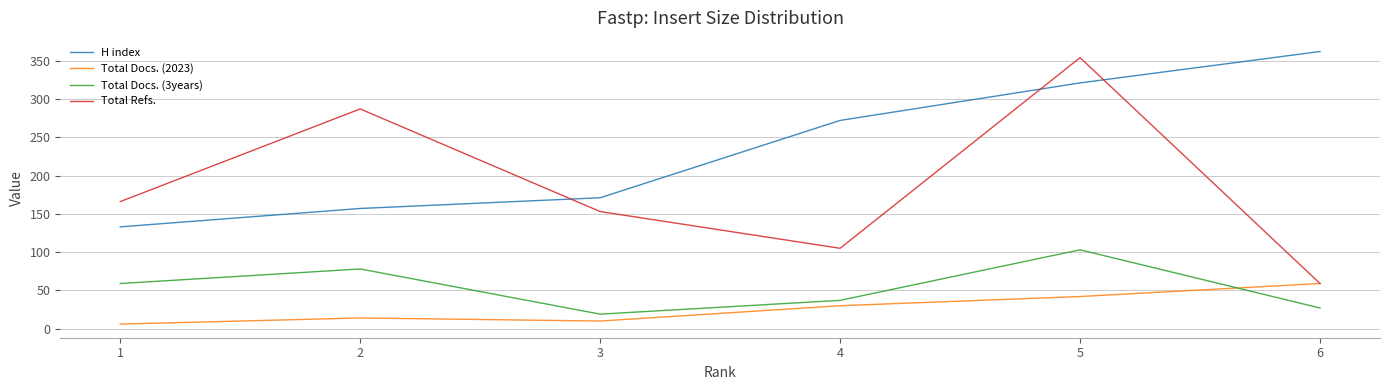

Is it true that H index equals 272 at 4?

True